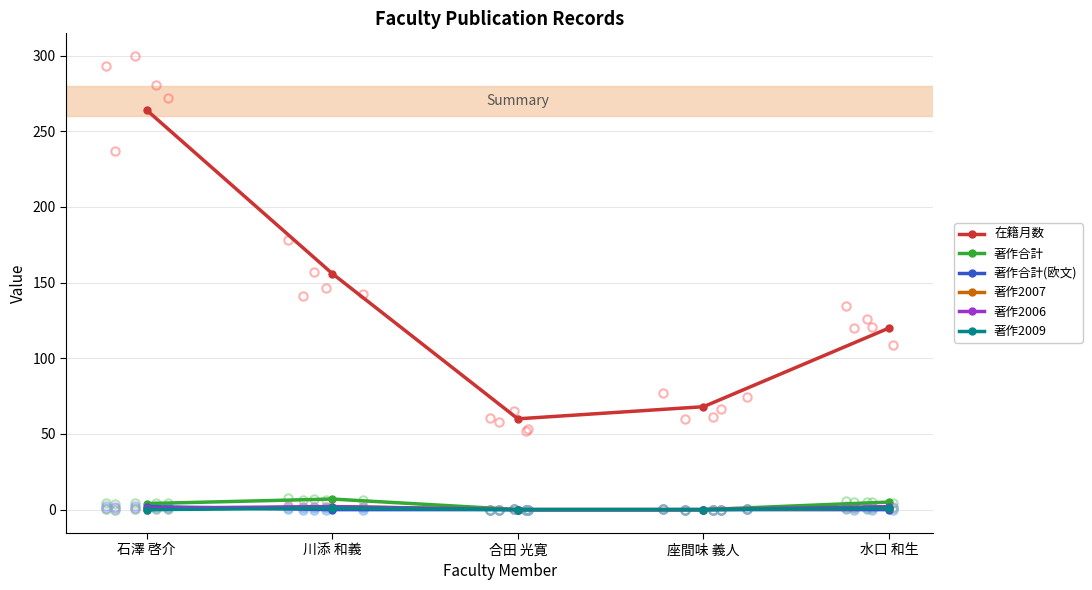

What are all the series names shown in the legend?

在籍月数, 著作合計, 著作合計(欧文), 著作2007, 著作2006, 著作2009